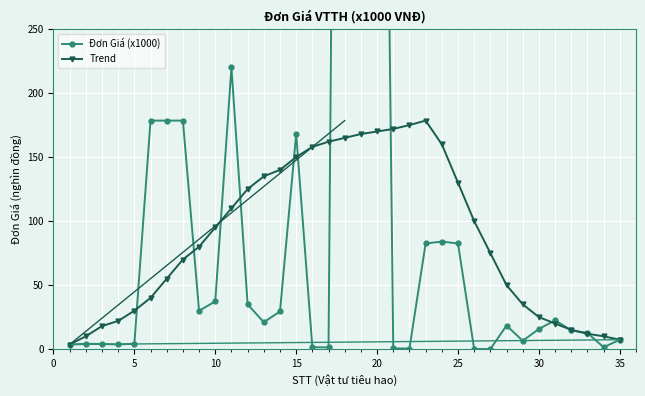

What is the difference between the maximum and minimum values in the Trend series?

174.9